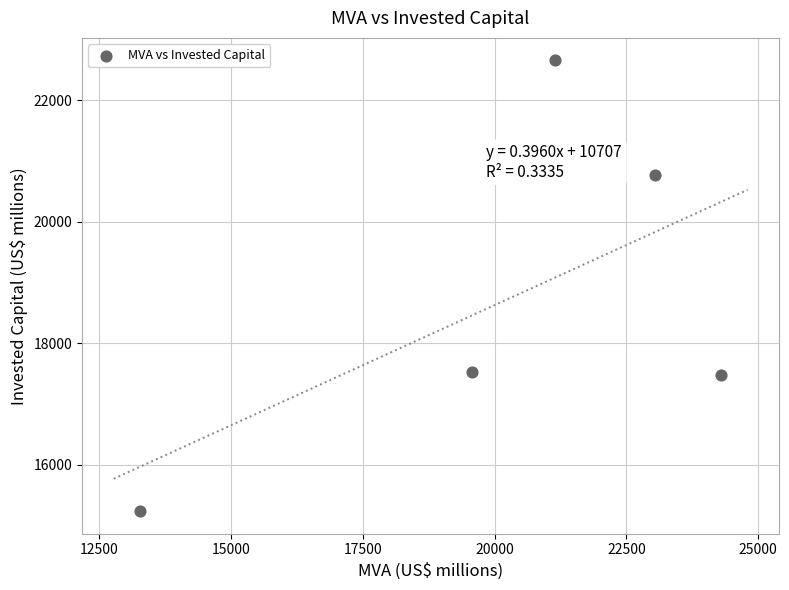

What is the range of Y values (max minus min)?

7422